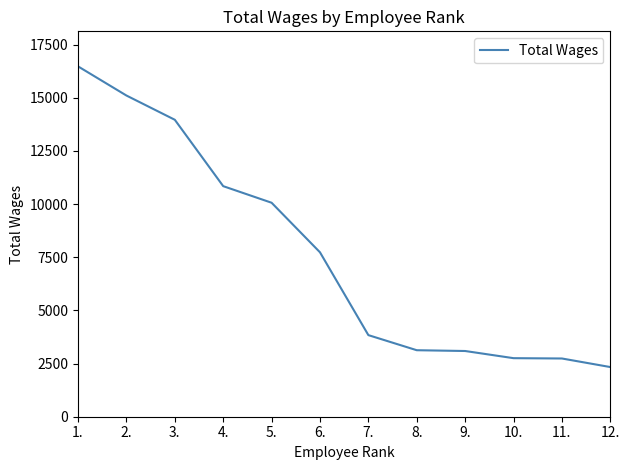

What is the minimum value shown in the chart?

2336